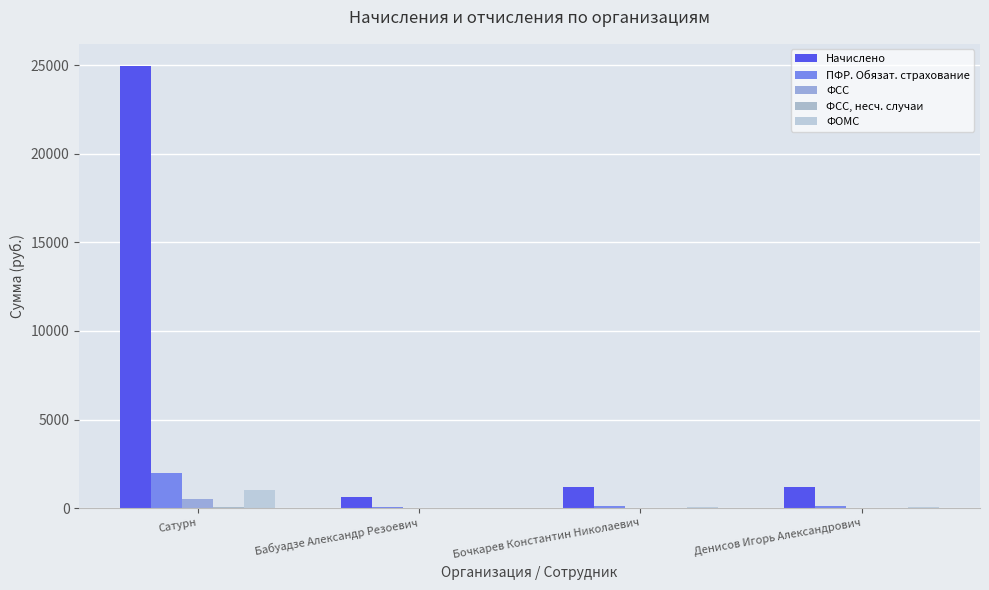

Which series has the largest range (max minus min)?

Начислено